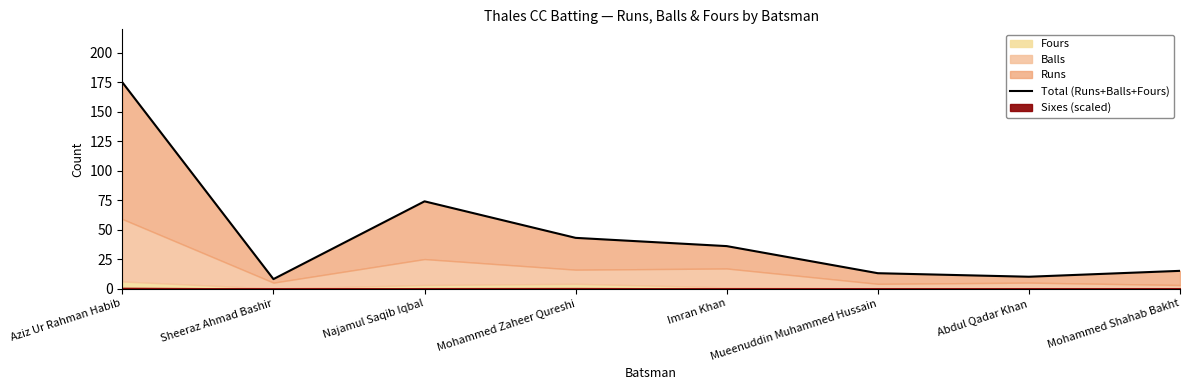

True or false: the data has more than 2 interior local peaks.

False